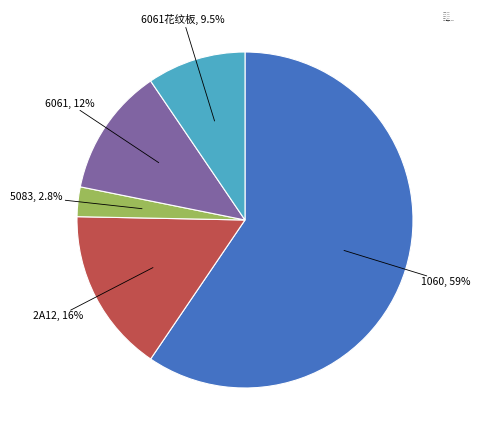

Is there any slice that represents more than half of the pie?

Yes